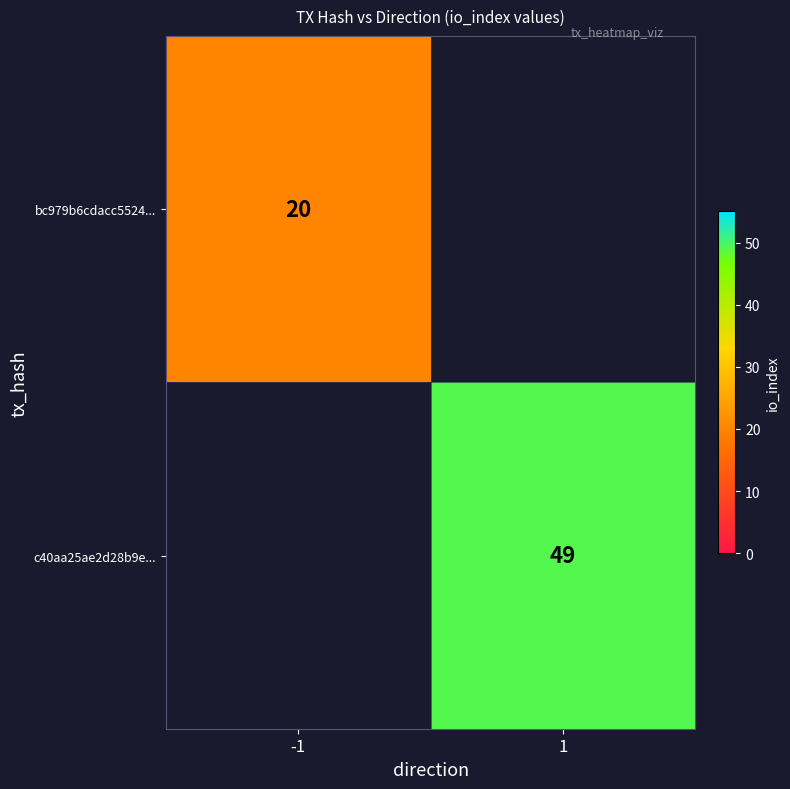

Is it true that bc979b6cdacc5524... equals 10.3 at -1?

False